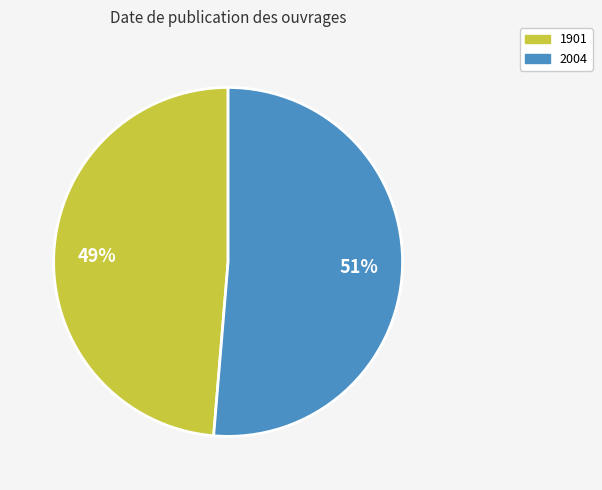

To the nearest percent, what is the average slice percentage?

50%